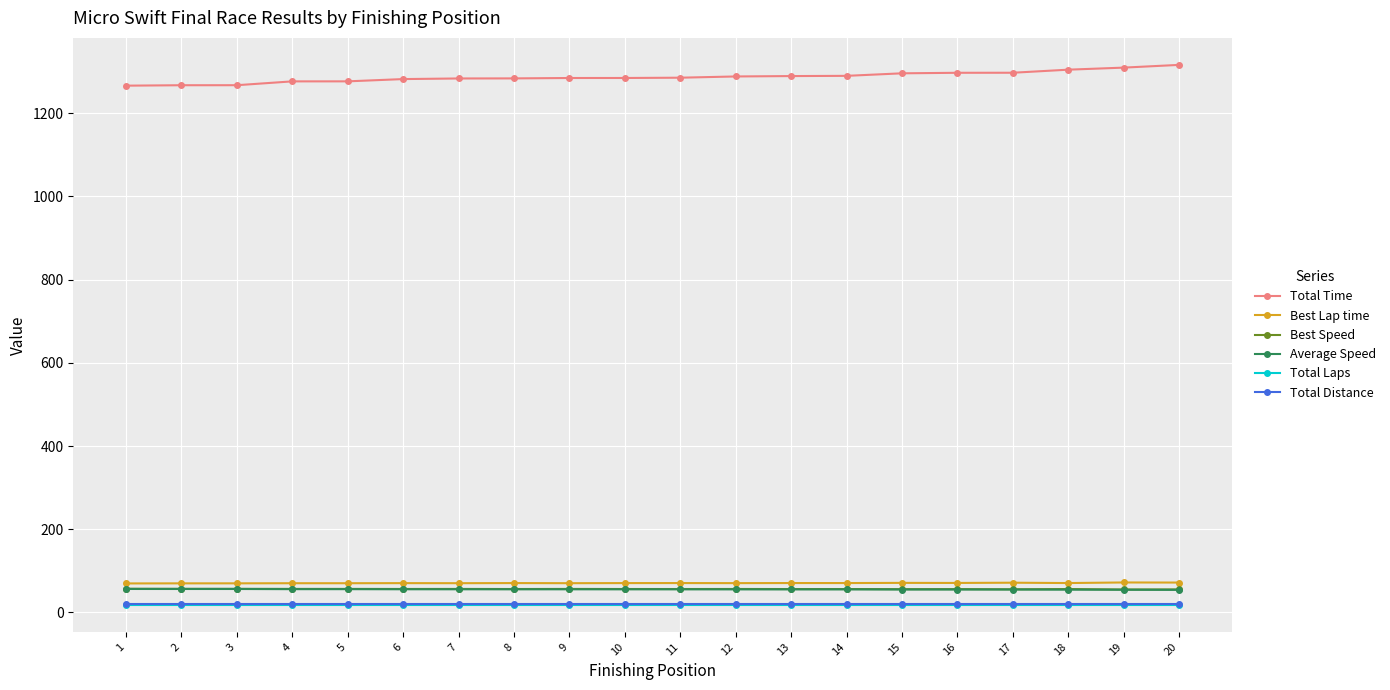

What is the minimum value for Average Speed?

54.1